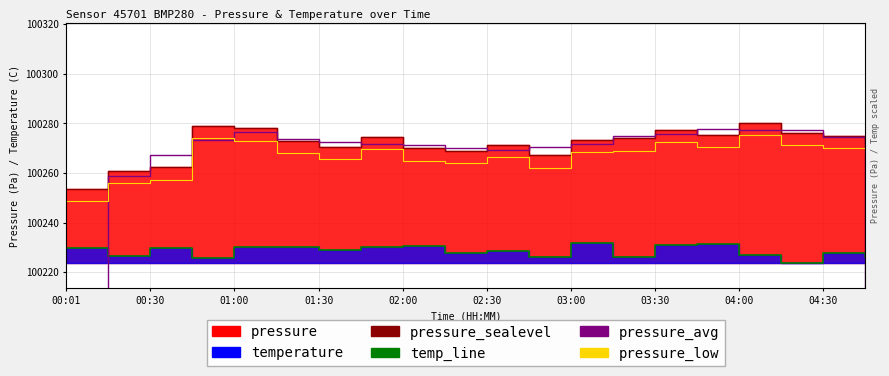

Which series has the largest total across all categories?

pressure_sealevel